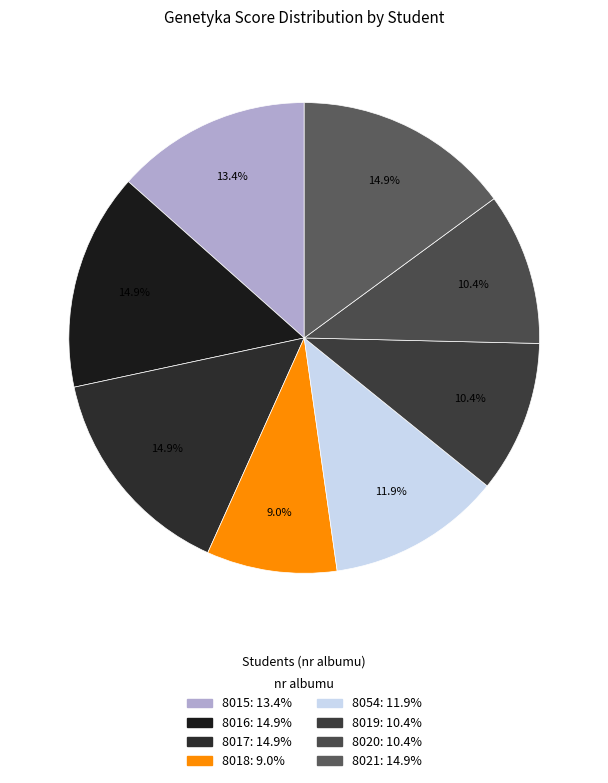

Approximately how many times larger is the value at 8054 compared to 8021?

0.8